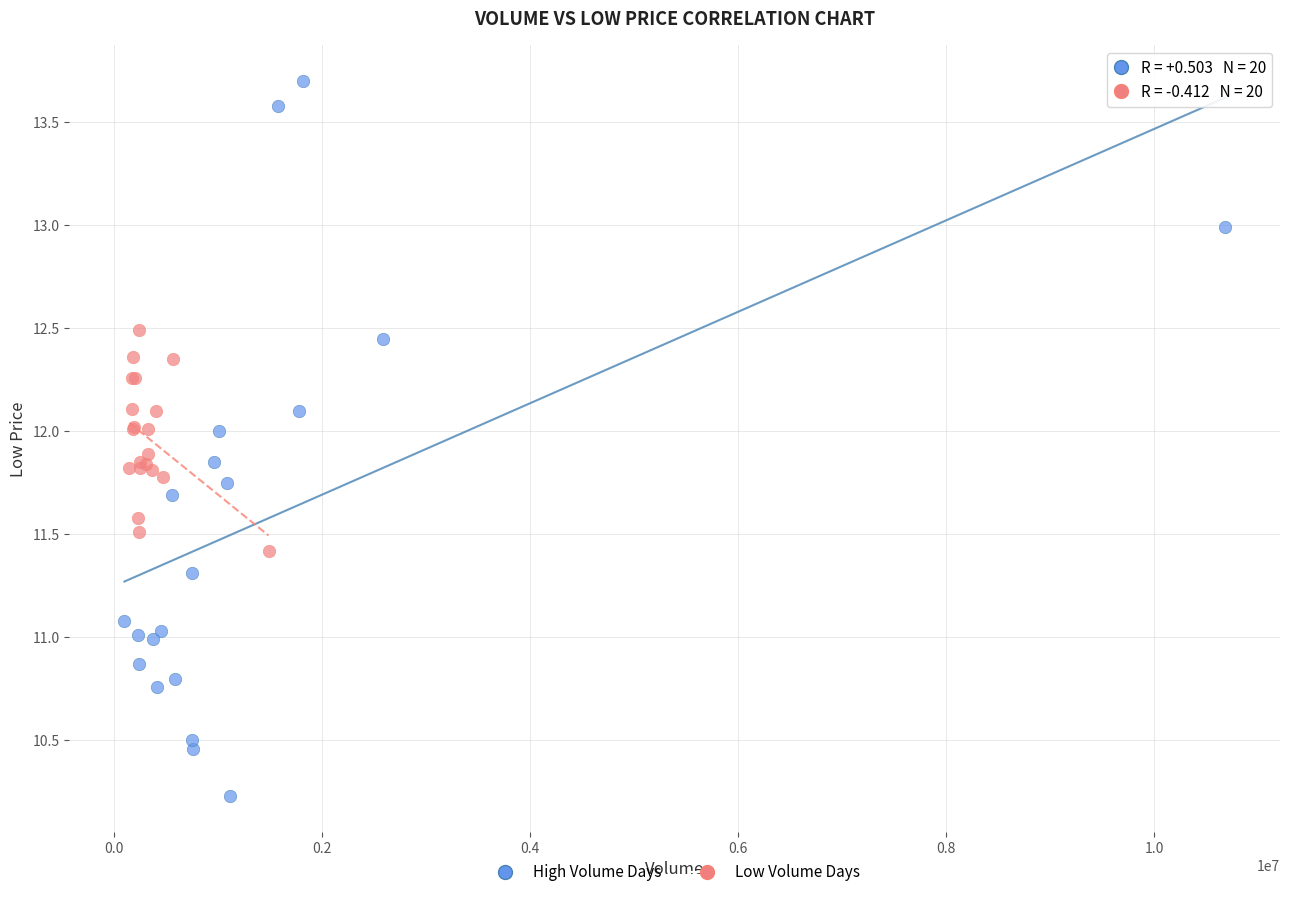

What are all the series names shown in the legend?

High Volume Days, Low Volume Days